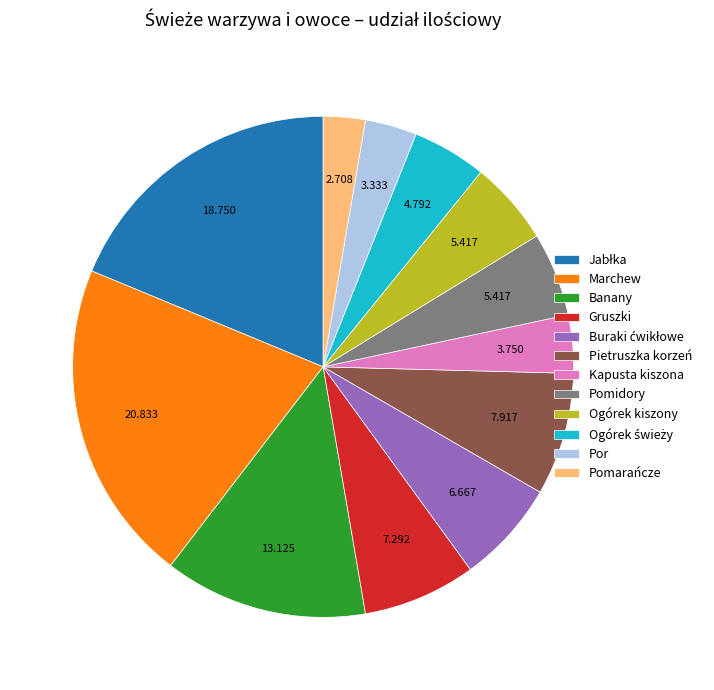

Which category has the biggest portion of the pie?

Marchew